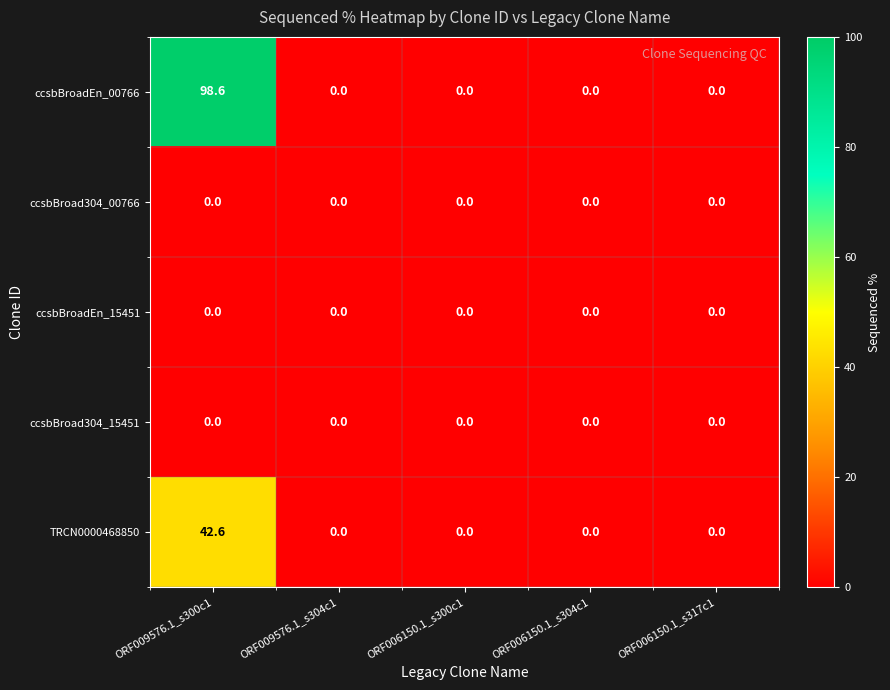

At which category is the sum across all series the highest?

ORF009576.1_s300c1